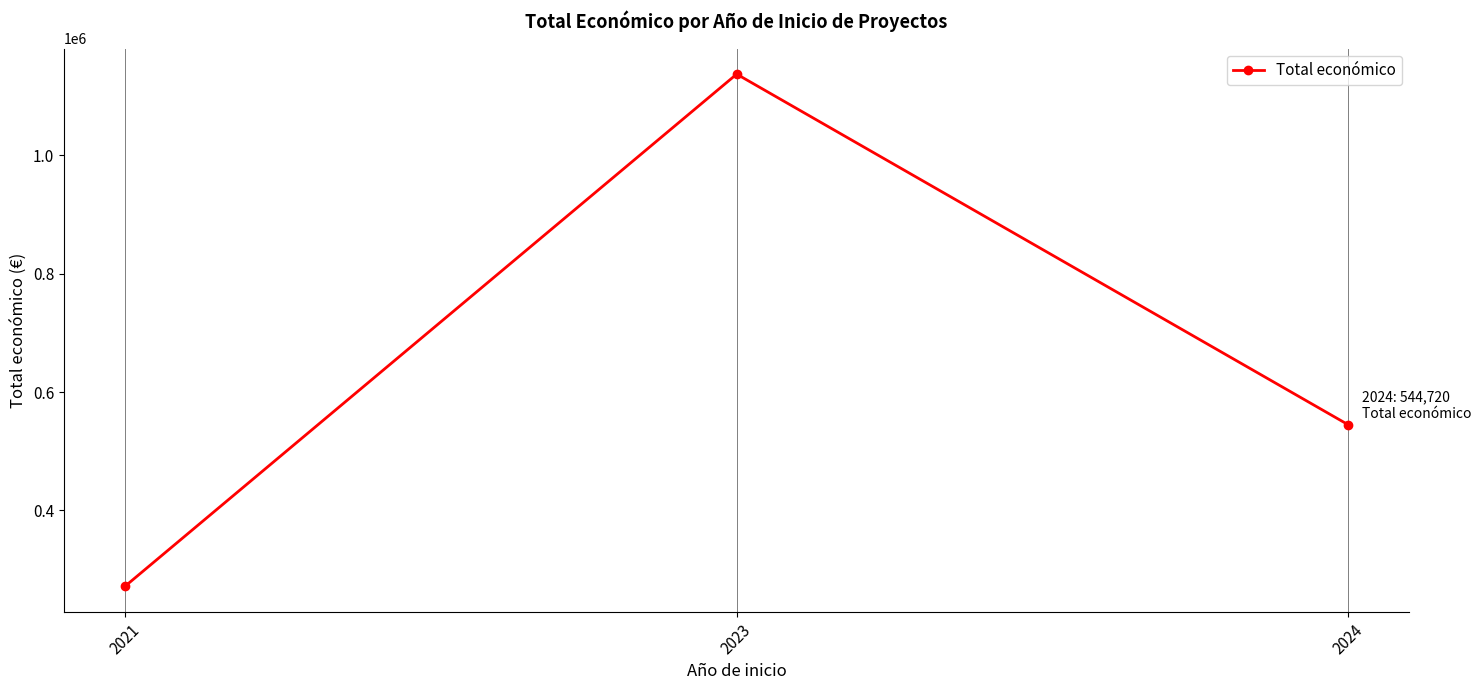

What is the average value?

651262